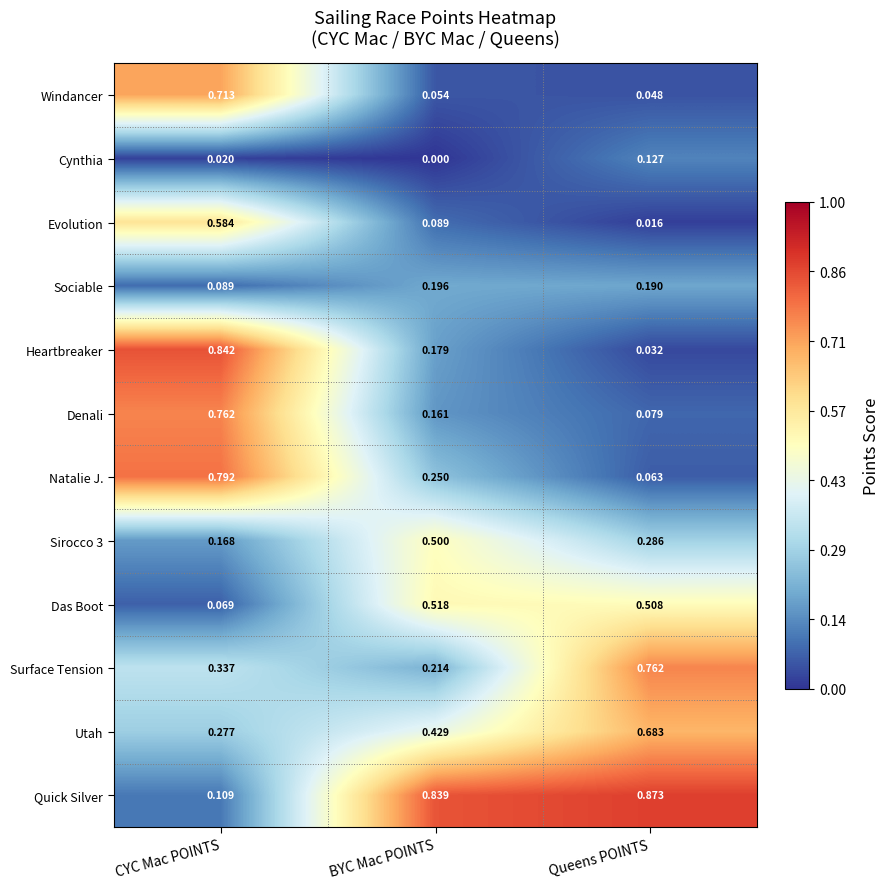

At which category is the sum across all series the highest?

CYC Mac POINTS